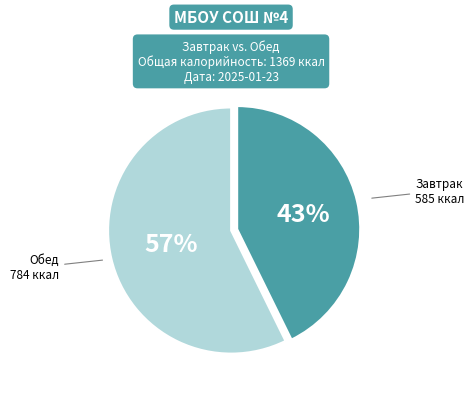

To the nearest percent, what is the average slice percentage?

50%